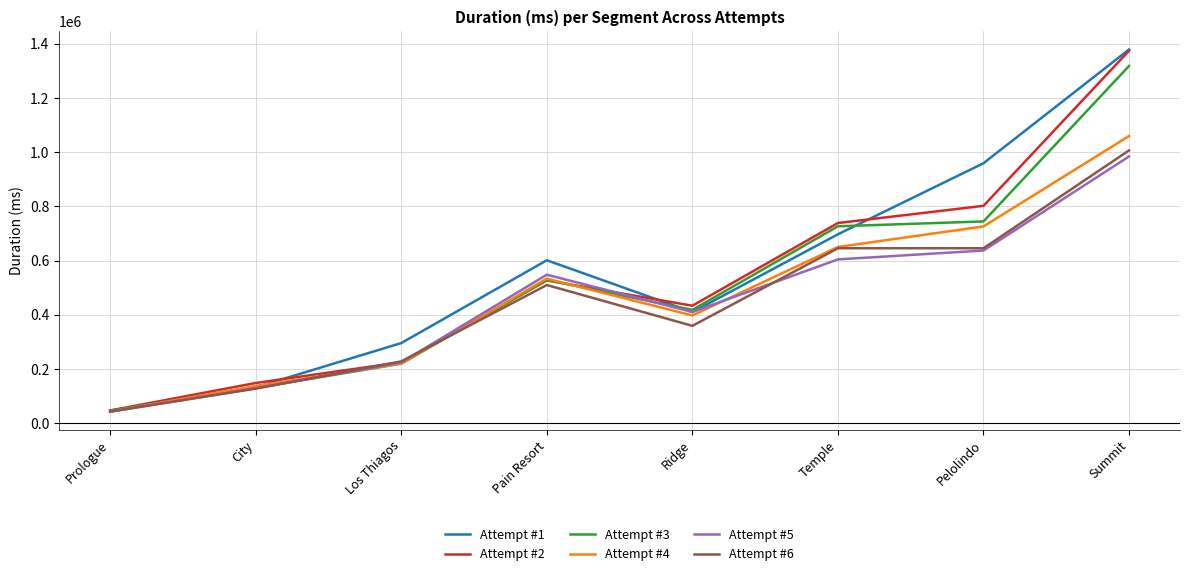

True or false: Attempt #3 has a value of 914444 at Pain Resort.

False